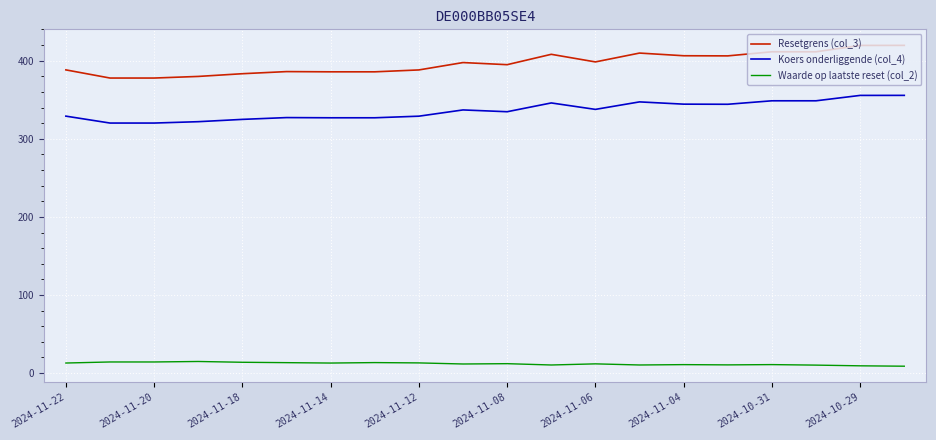

What is the lowest value of the Koers onderliggende (col_4) series?

320.2